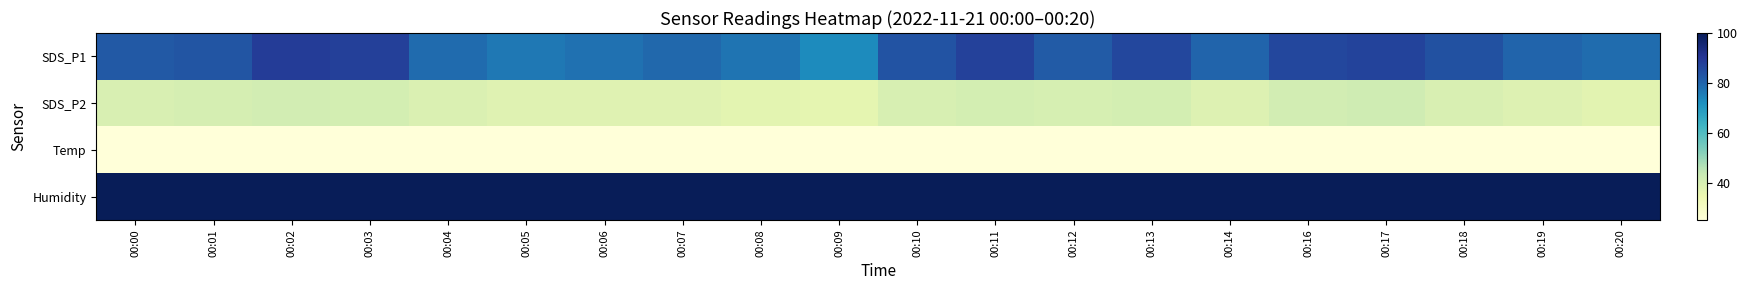

Between 00:14 and 00:03, which is larger?

00:03